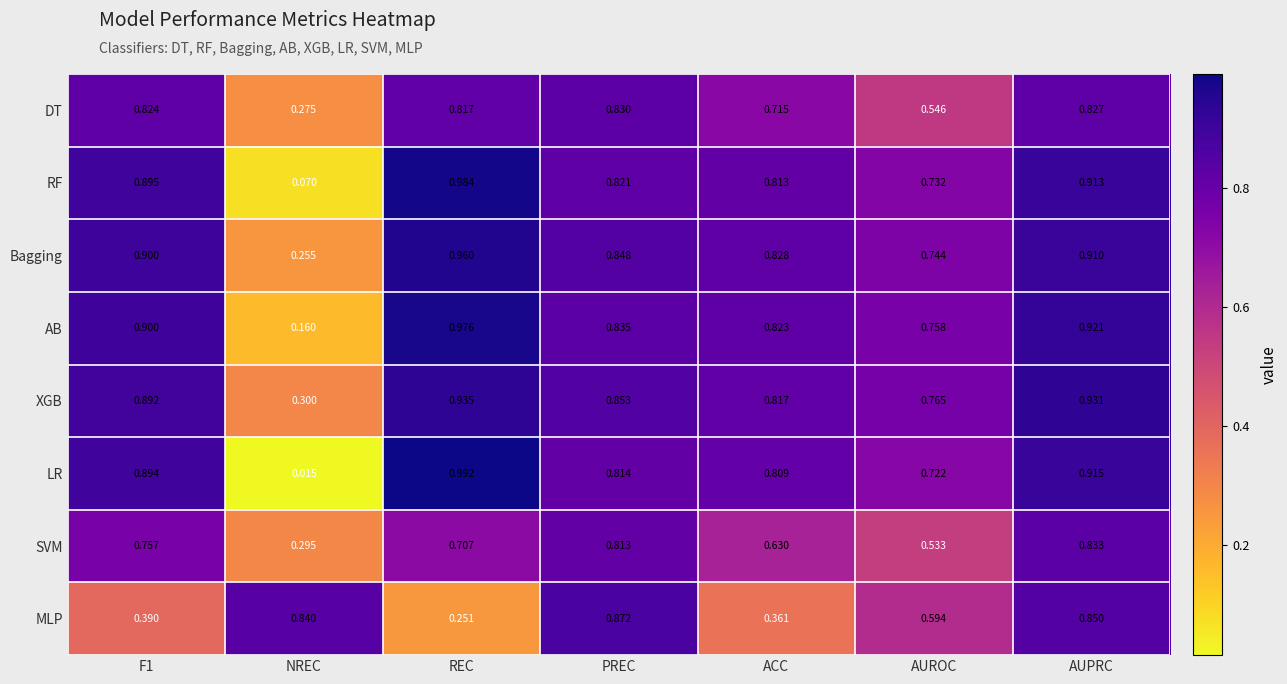

Rank the series by their maximum value, from highest to lowest.

LR, RF, AB, Bagging, XGB, MLP, SVM, DT